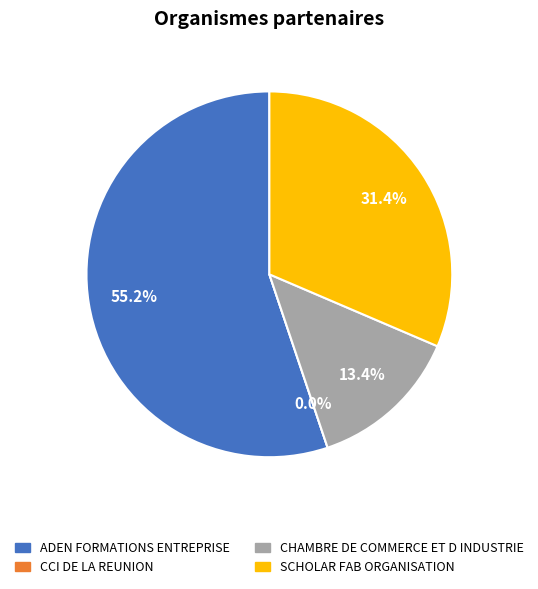

What is the smallest slice in the pie chart?

CCI DE LA REUNION